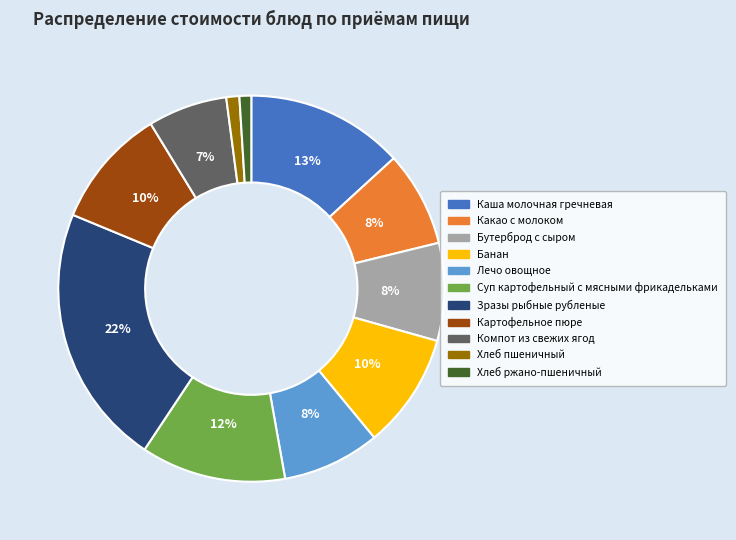

How many segments does this pie chart have?

11